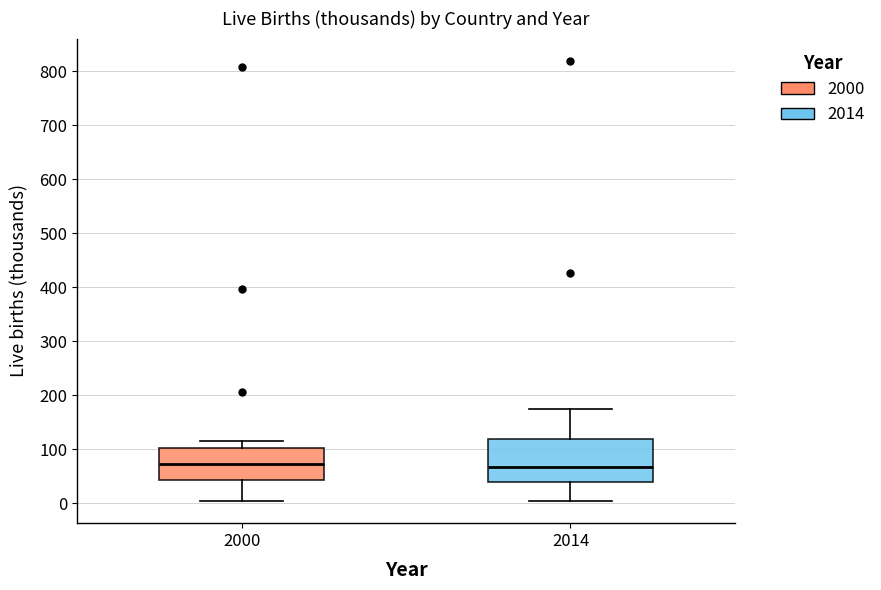

Where does the median line of the box at x = 2014 sit on the y-axis? The values are not printed on the chart, so give them approximately, as read against the axis.

70